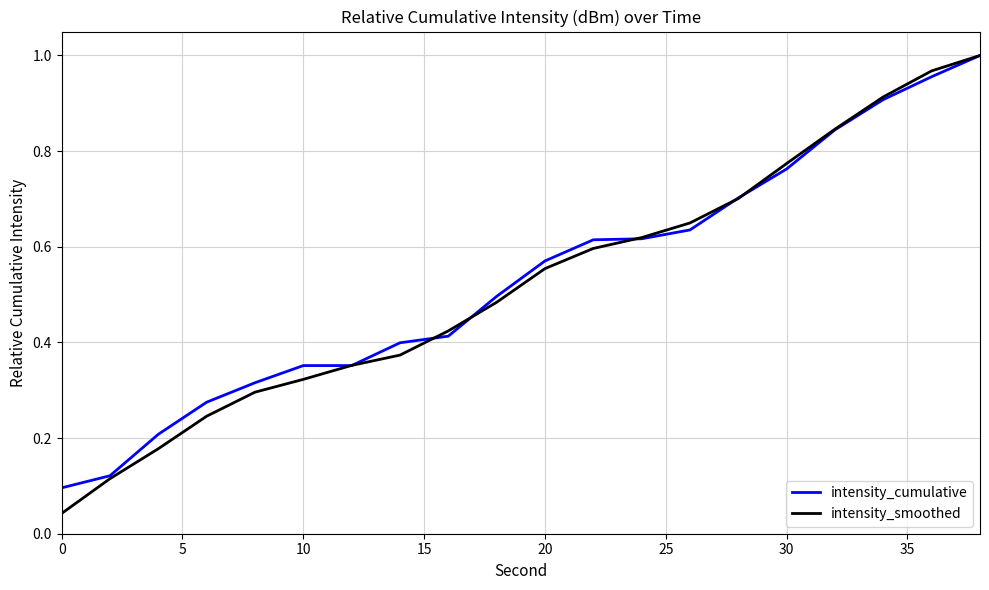

Which series has the widest spread of values?

intensity_smoothed